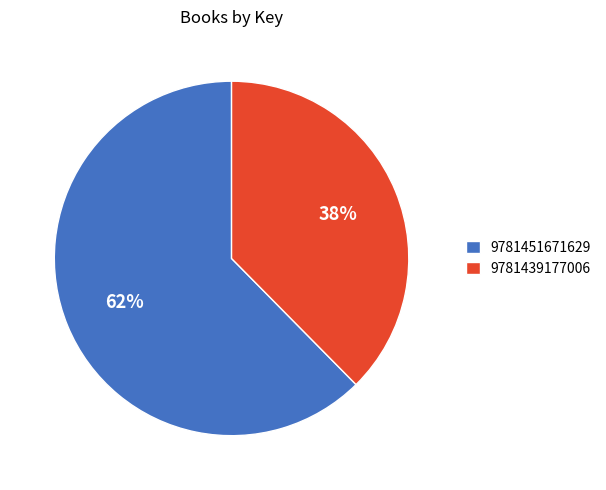

How many segments does this pie chart have?

2